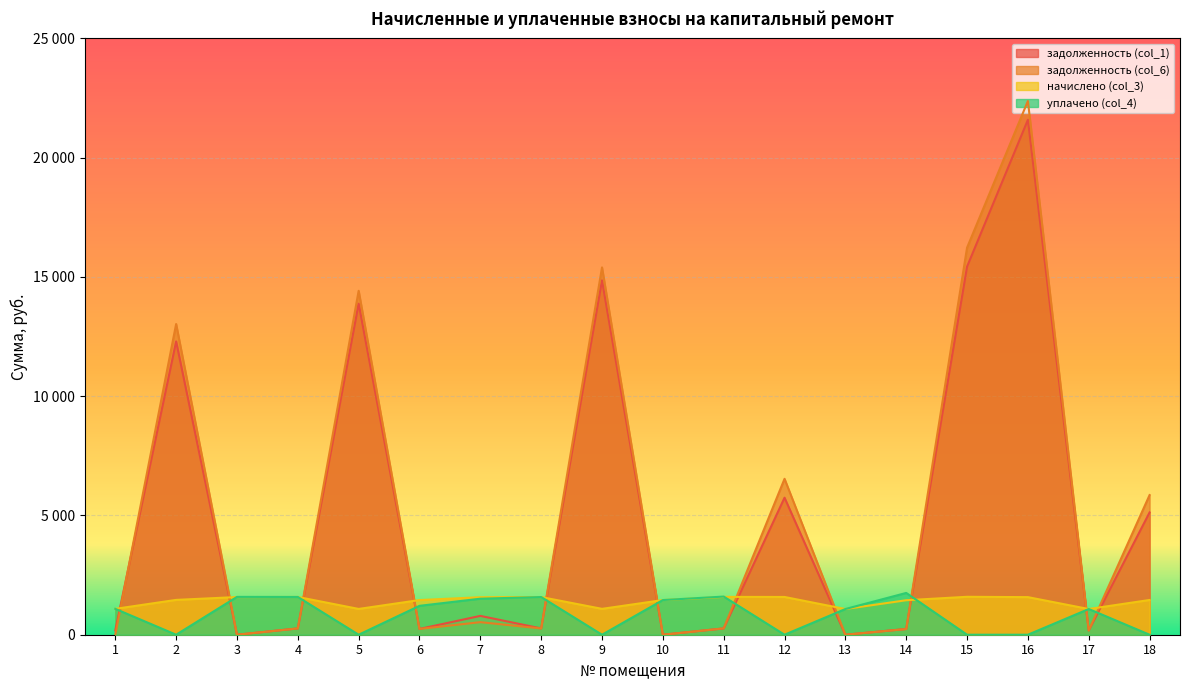

Which series has the largest total across all categories?

задолженность (col_6)